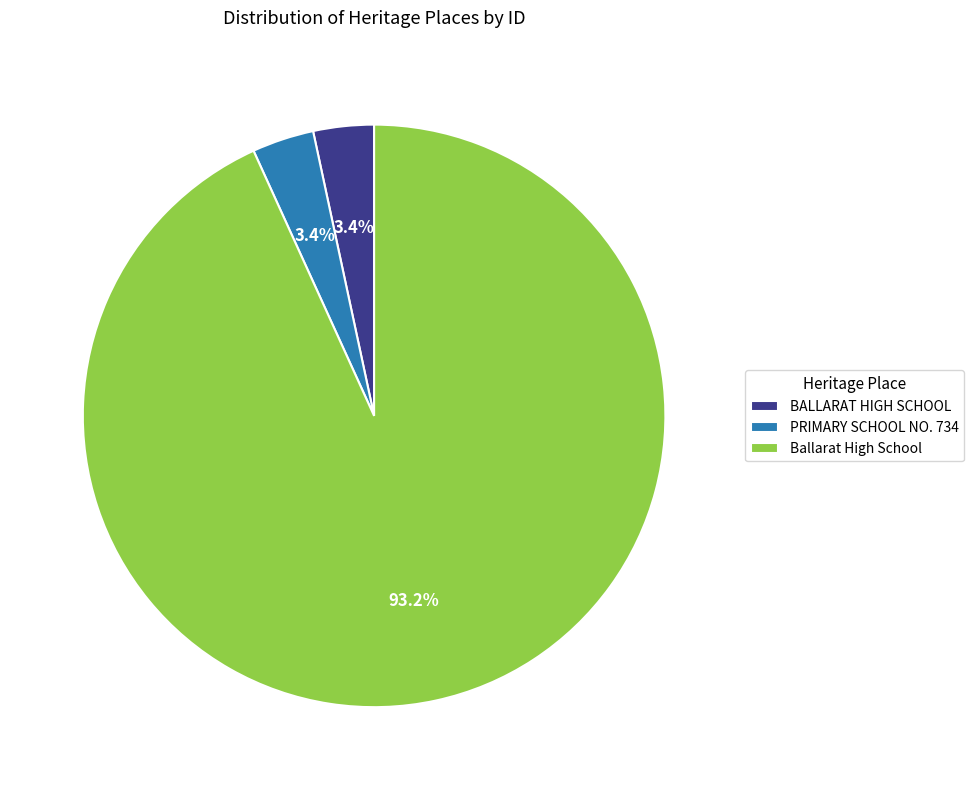

To the nearest percent, what percentage of the pie is BALLARAT HIGH SCHOOL?

3%